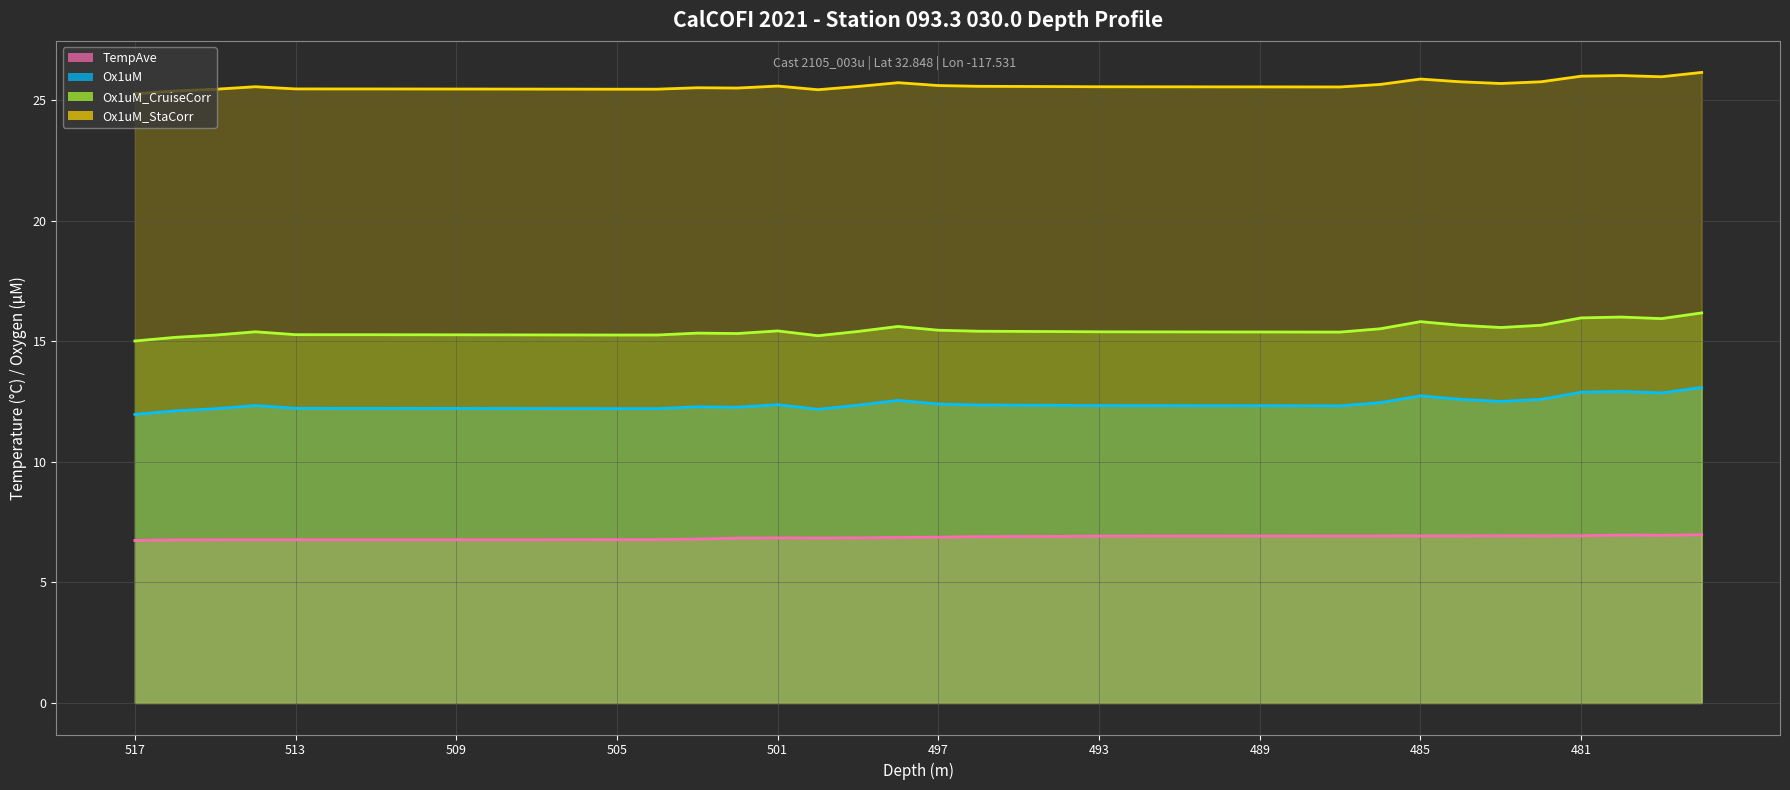

What is the difference between the highest and lowest values at 517?

18.5